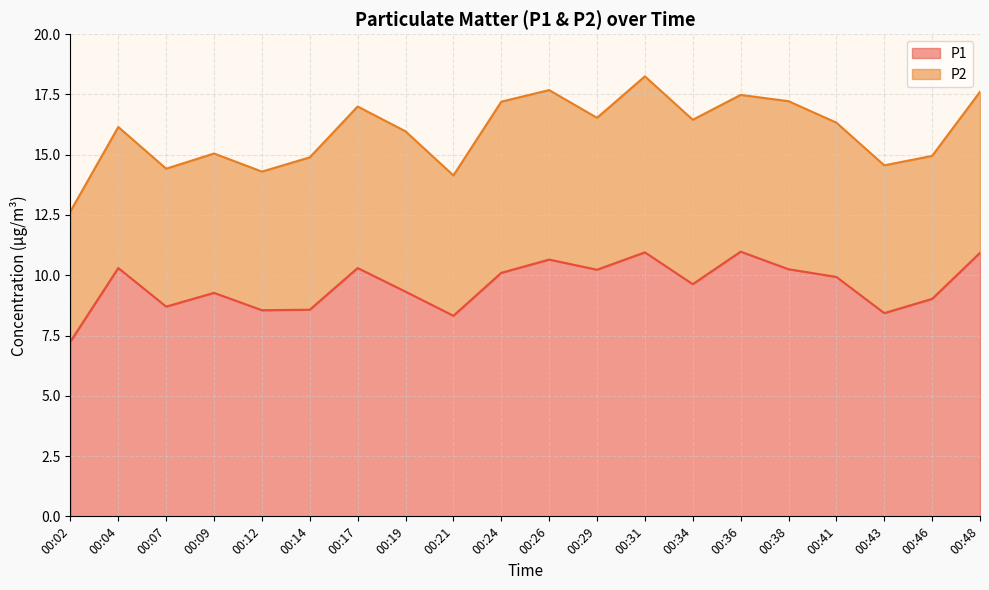

What is the difference between the maximum and minimum values?

3.7